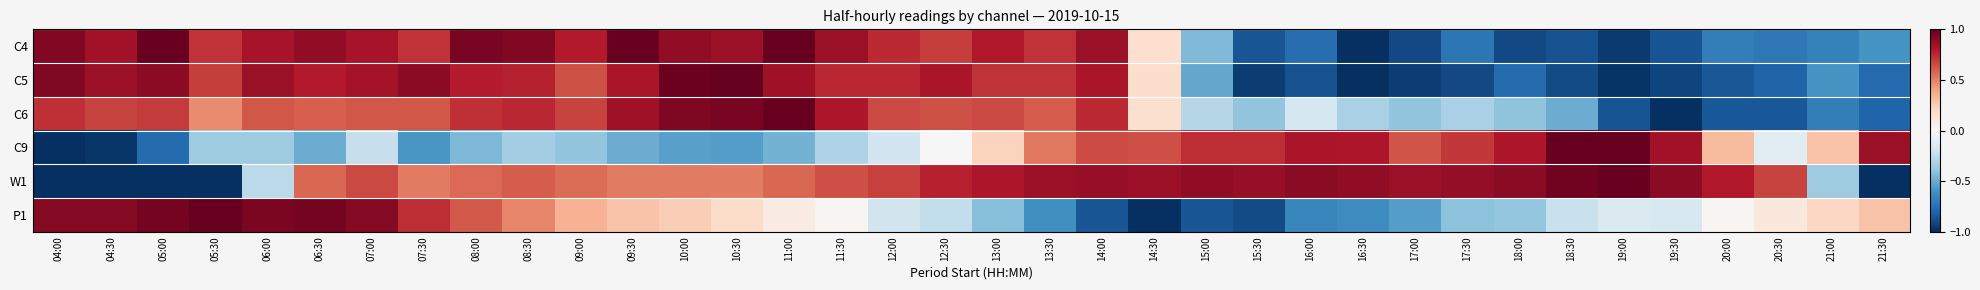

What is the total value across all series at 16:30?

-1.3